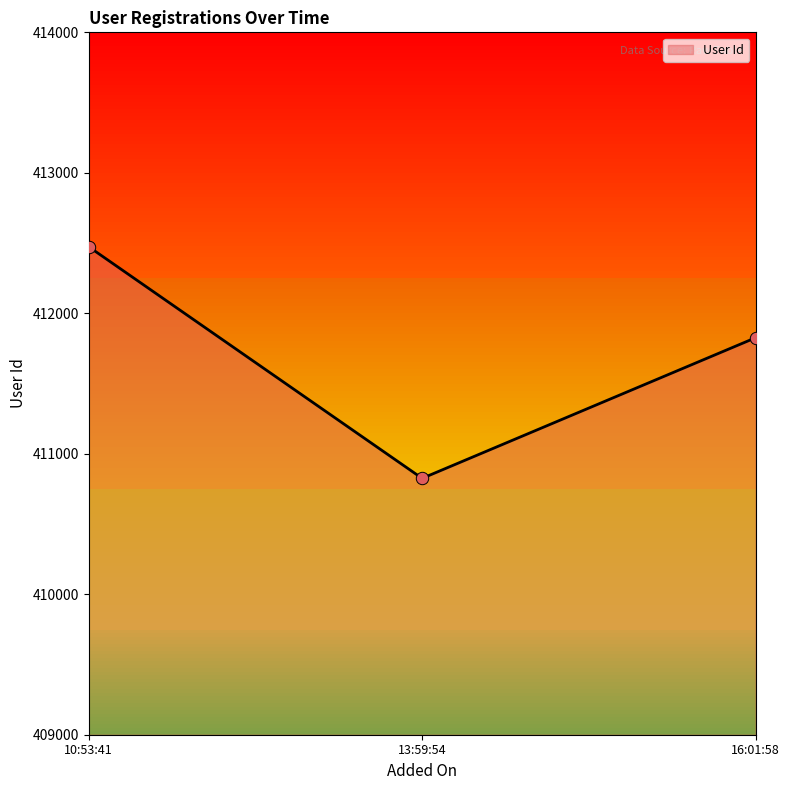

Approximately how many times larger is the value at 13:59:54 compared to 16:01:58?

1.0